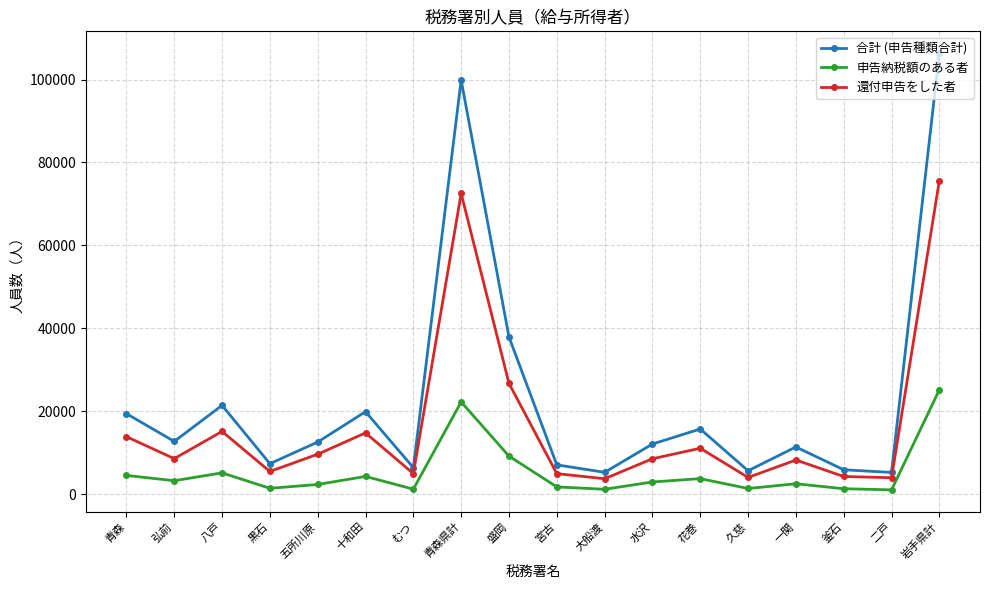

What is the average value of the 申告納税額のある者 series?

5271